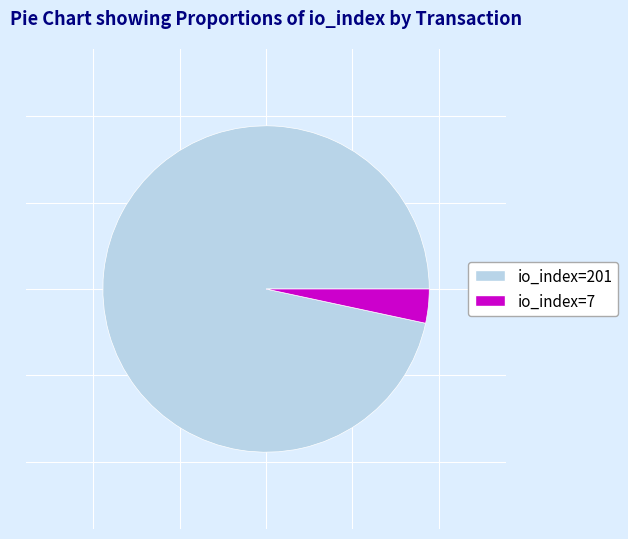

Do io_index=7 and io_index=201 together represent more than half of the pie?

Yes